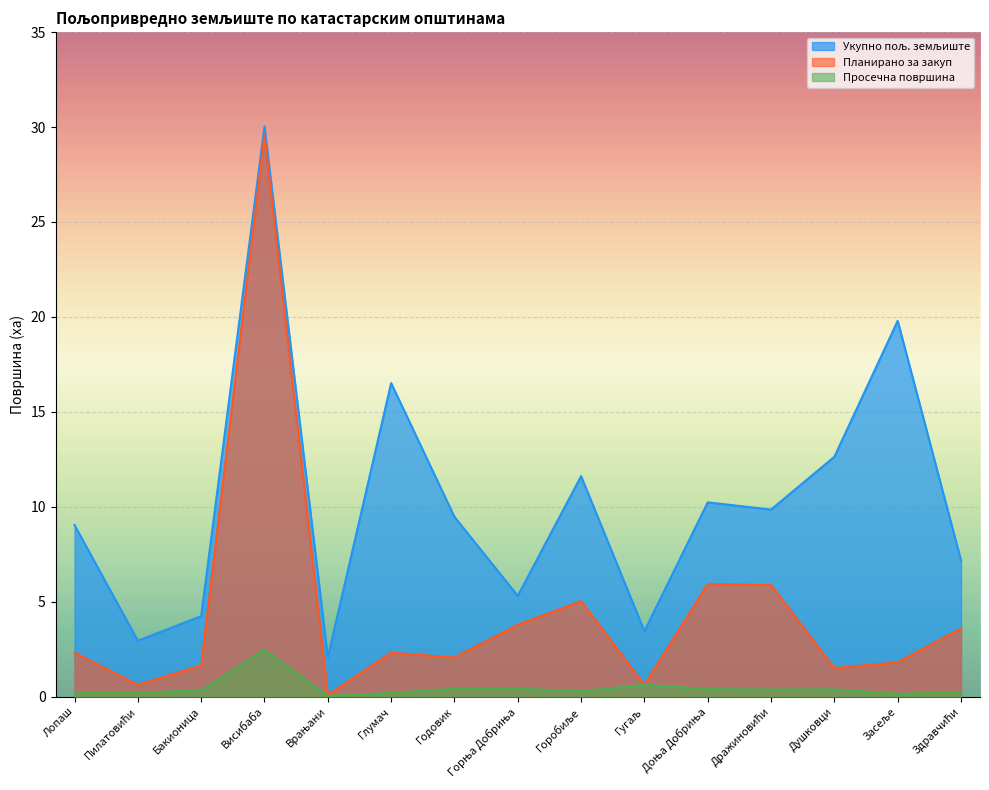

At which label is Просечна површина closest to 1?

Гугаљ